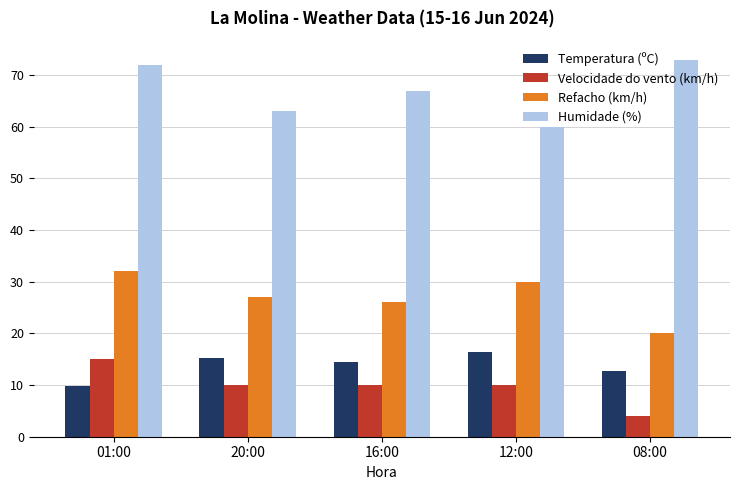

Are the bars horizontal?

No